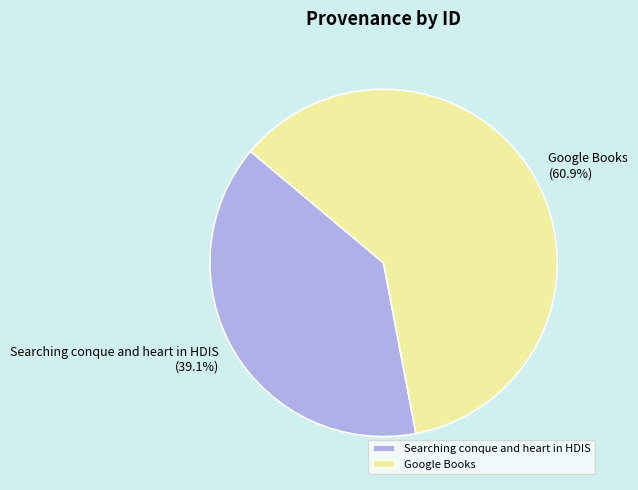

Which slice is the smallest?

Searching conque and heart in HDIS